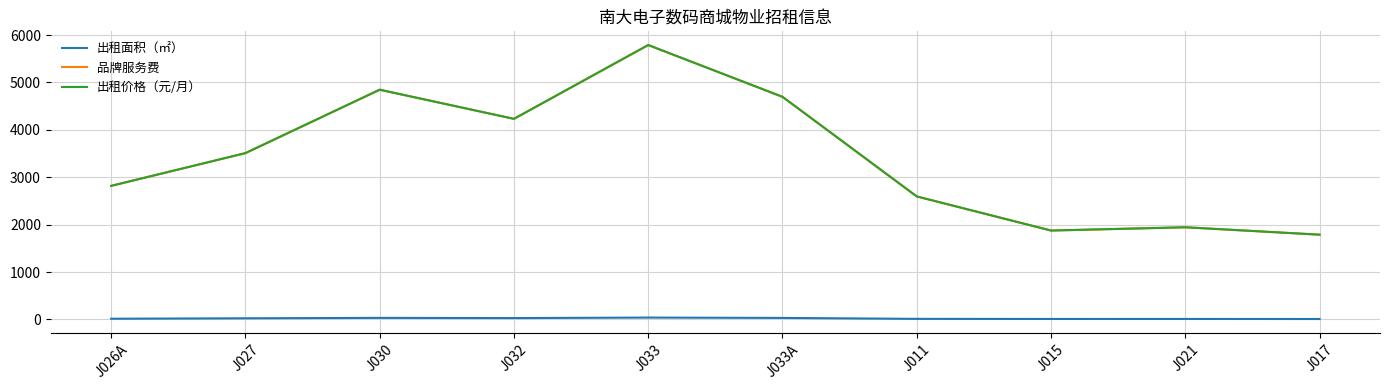

Which series has the largest total across all categories?

品牌服务费